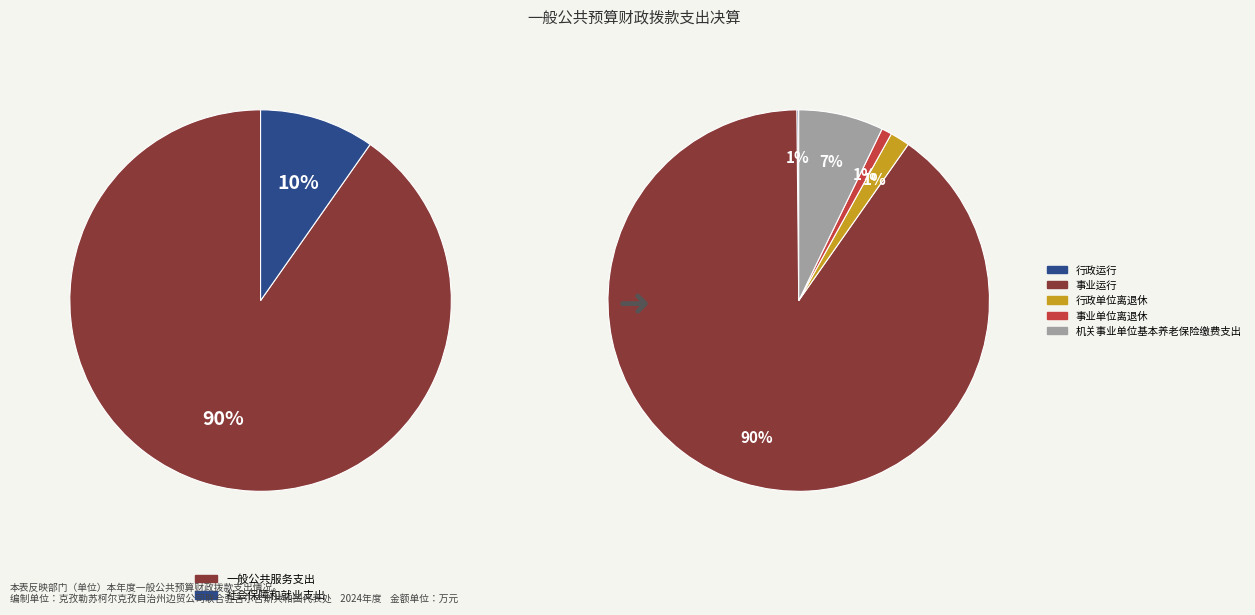

Rank the categories by value from highest to lowest.

一般公共服务支出, 社会保障和就业支出